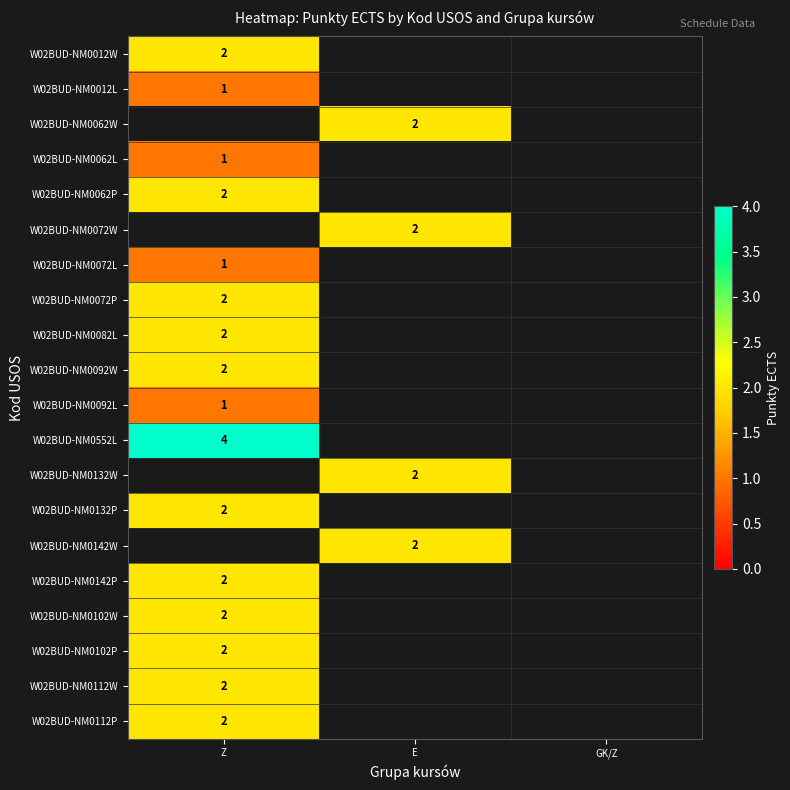

The W02BUD-NM0142W series shows 0.6 at E. True or false?

False